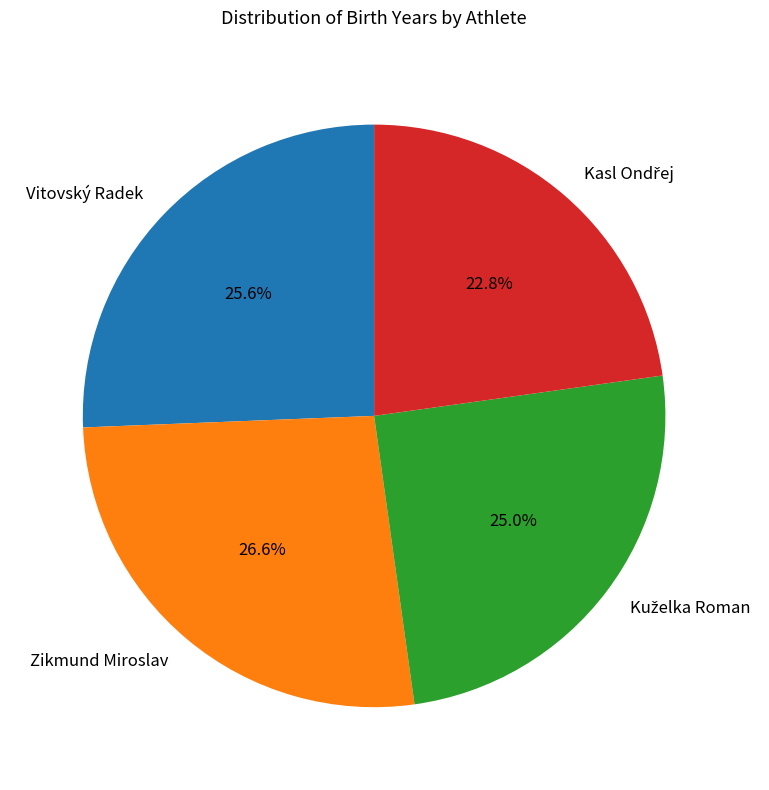

Is there any slice that represents more than half of the pie?

No